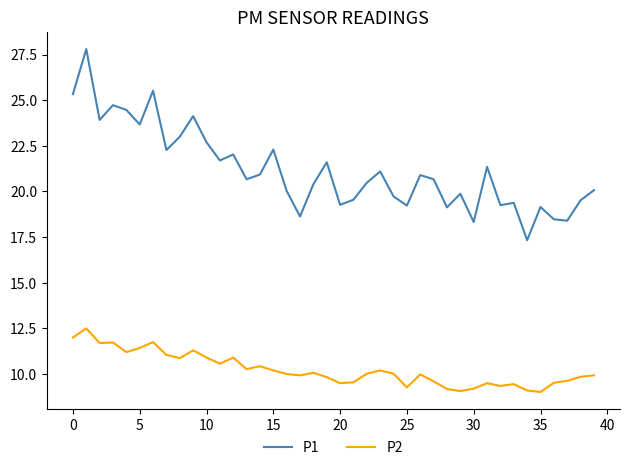

What is the maximum value shown in the chart?

27.8